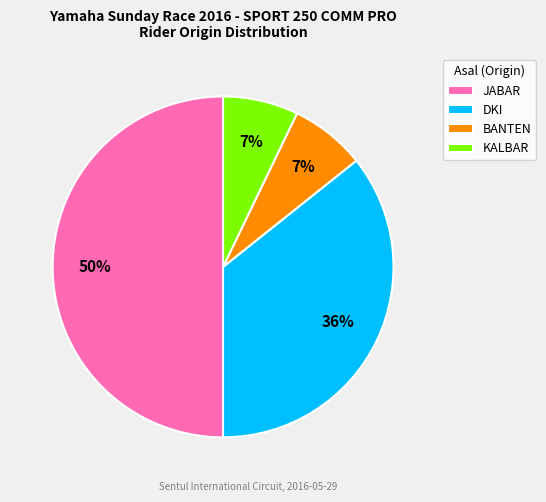

What percentage is the JABAR slice, to the nearest percent?

50%